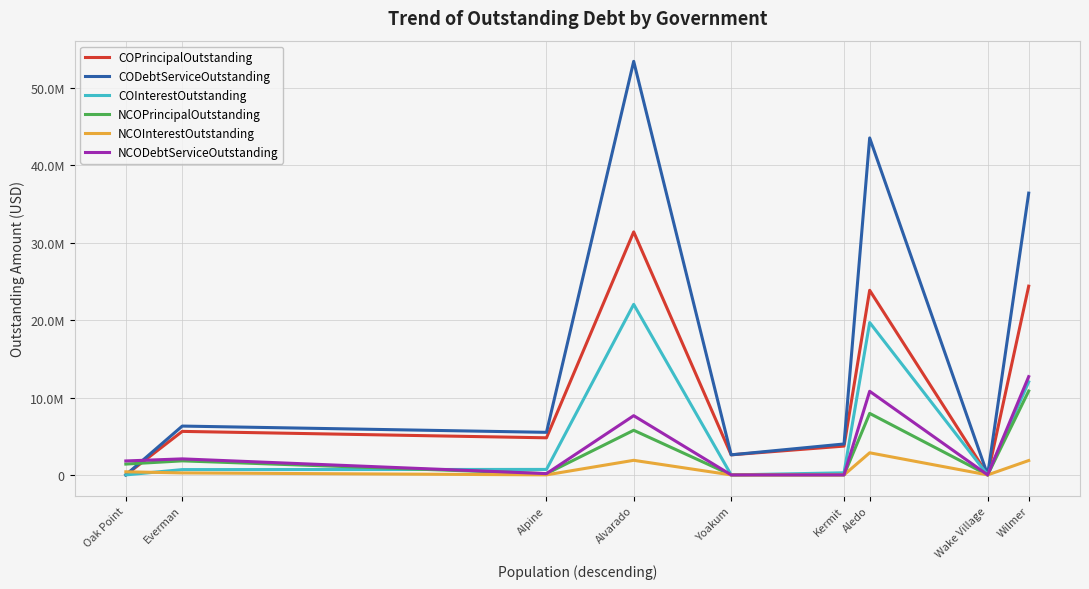

What is the maximum value shown in the chart?

53454371.6